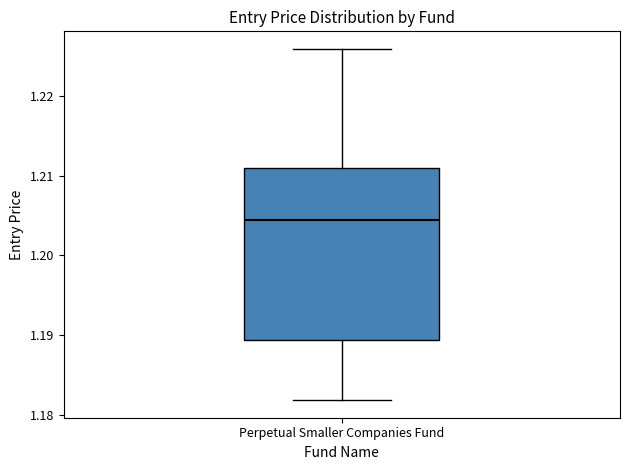

Where does the lower whisker of the box for Perpetual Smaller Companies Fund end on the y-axis? The values are not printed on the chart, so give them approximately, as read against the axis.

1.182